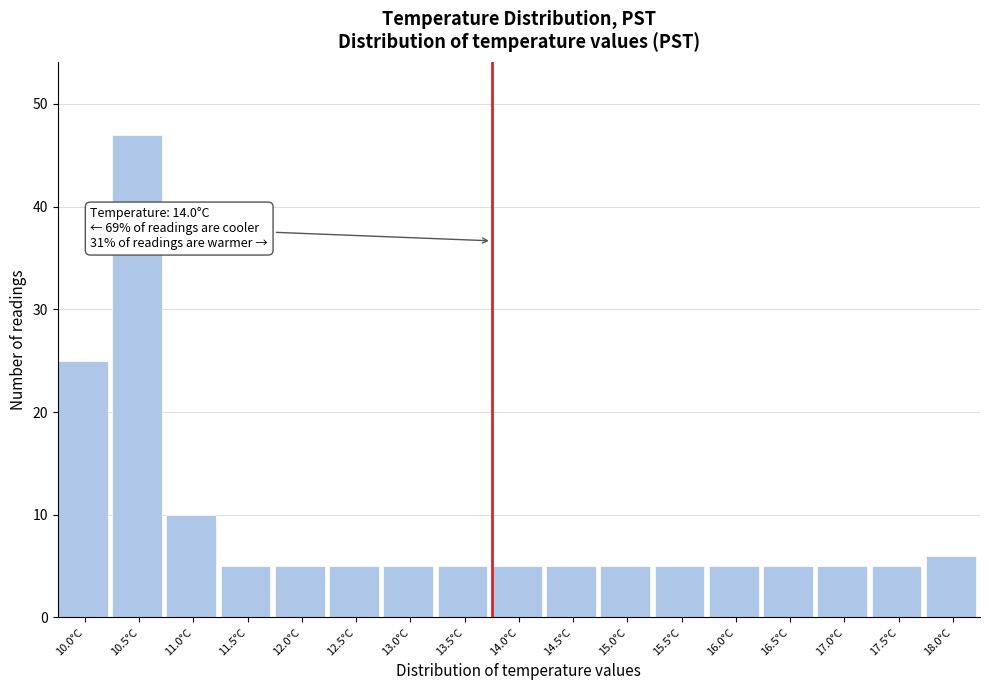

Reading left to right, extract all data points from this chart.

25	47	10	5	5	5	5	5	5	5	5	5	5	5	5	5	6